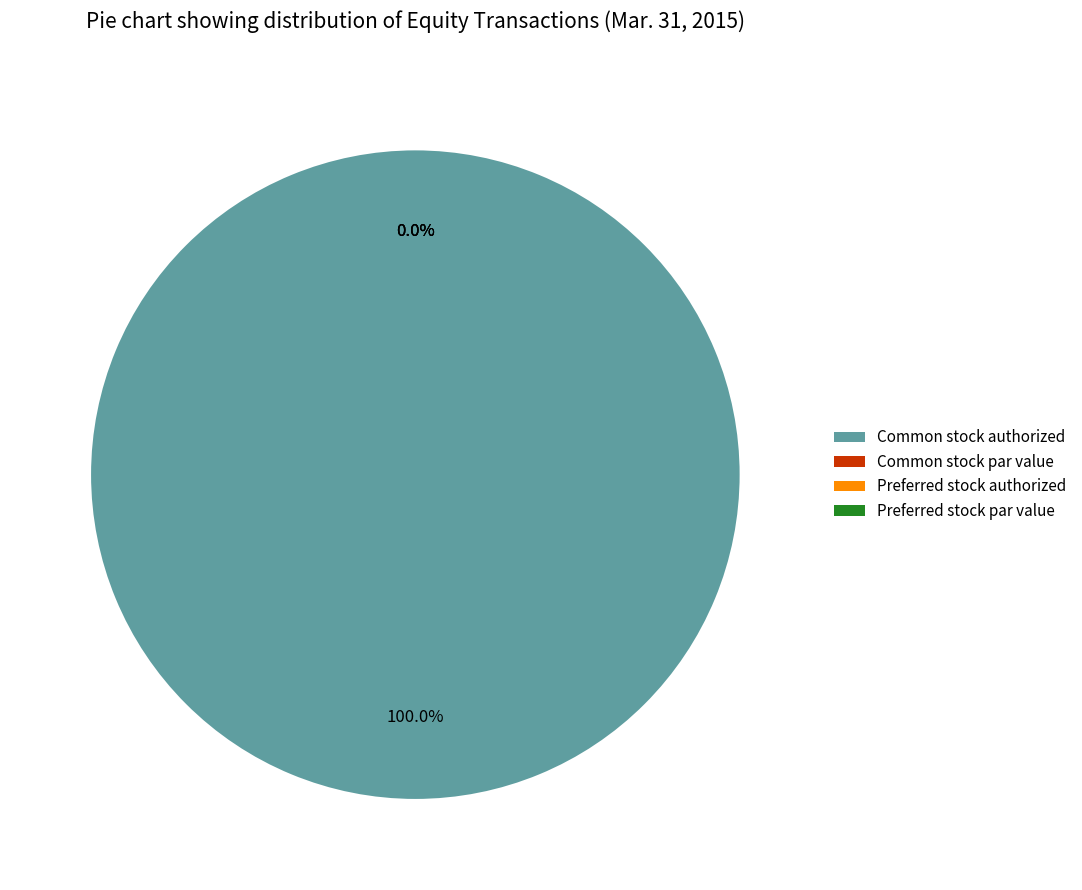

What is the smallest slice in the pie chart?

Common stock par value